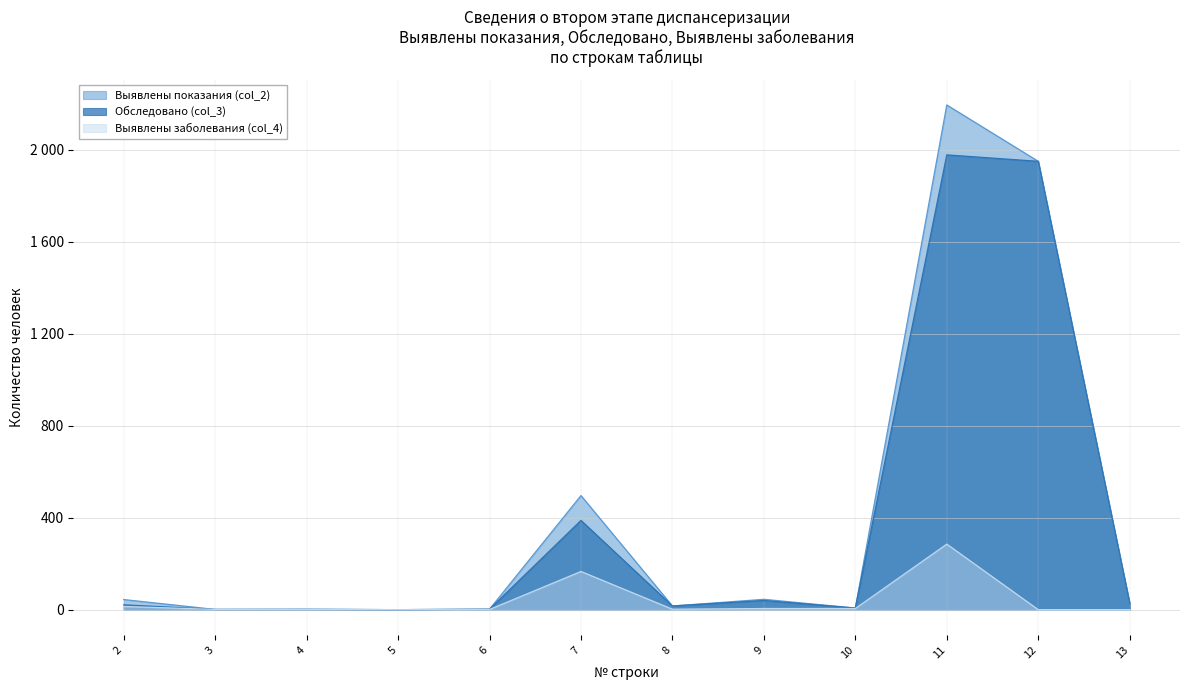

The value of Выявлены показания (col_2) at 13 is 8. True or false?

False